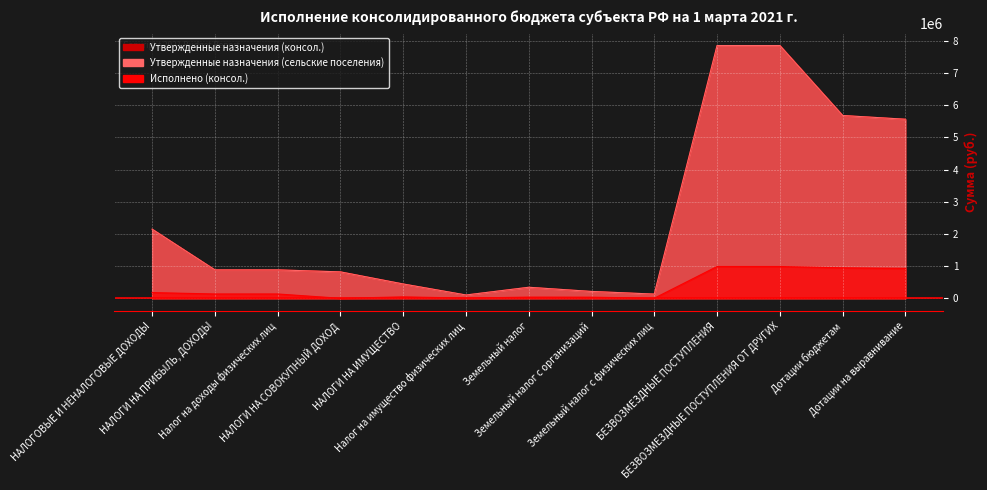

True or false: Исполнено (консол.) has more than 1 interior local peaks.

True